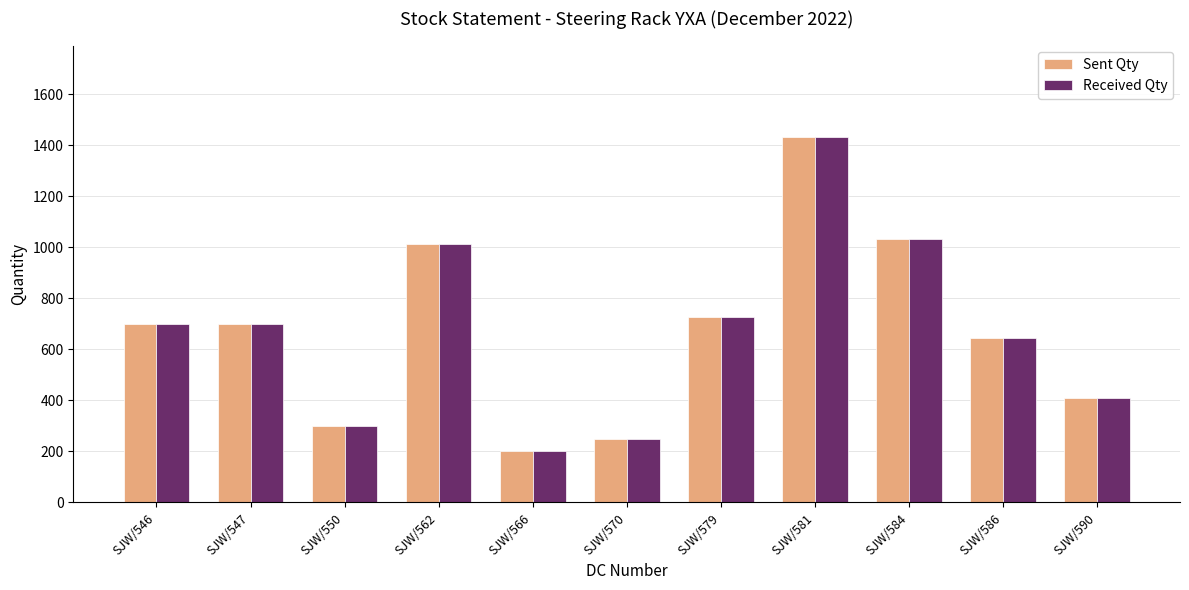

Is it true that Sent Qty equals 1433 at SJW/581?

True